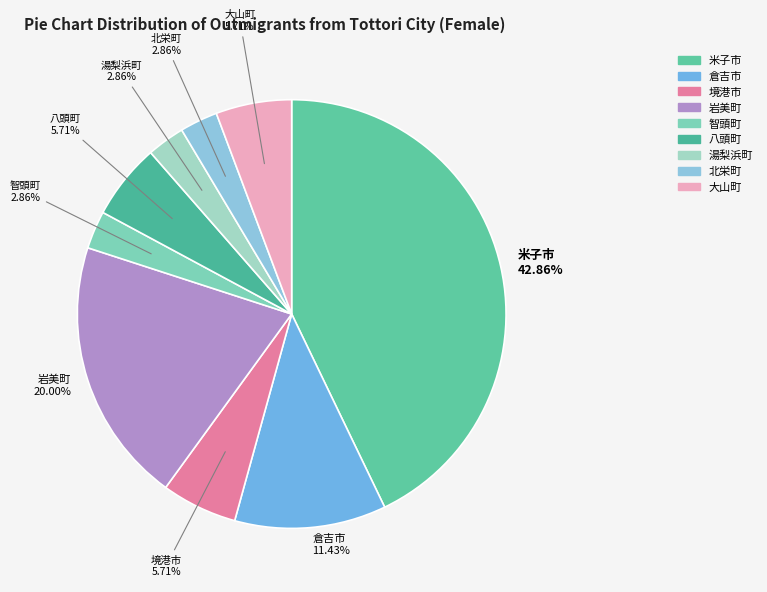

To the nearest percent, what is the difference between the largest and smallest slice percentages?

40%